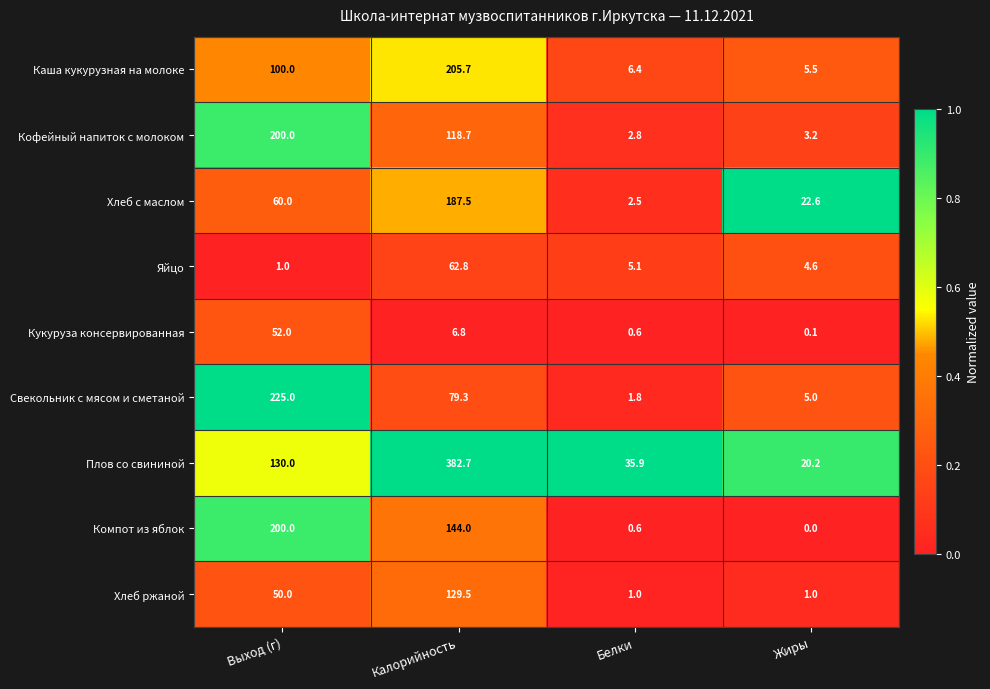

At which category is the sum across all series the highest?

Калорийность